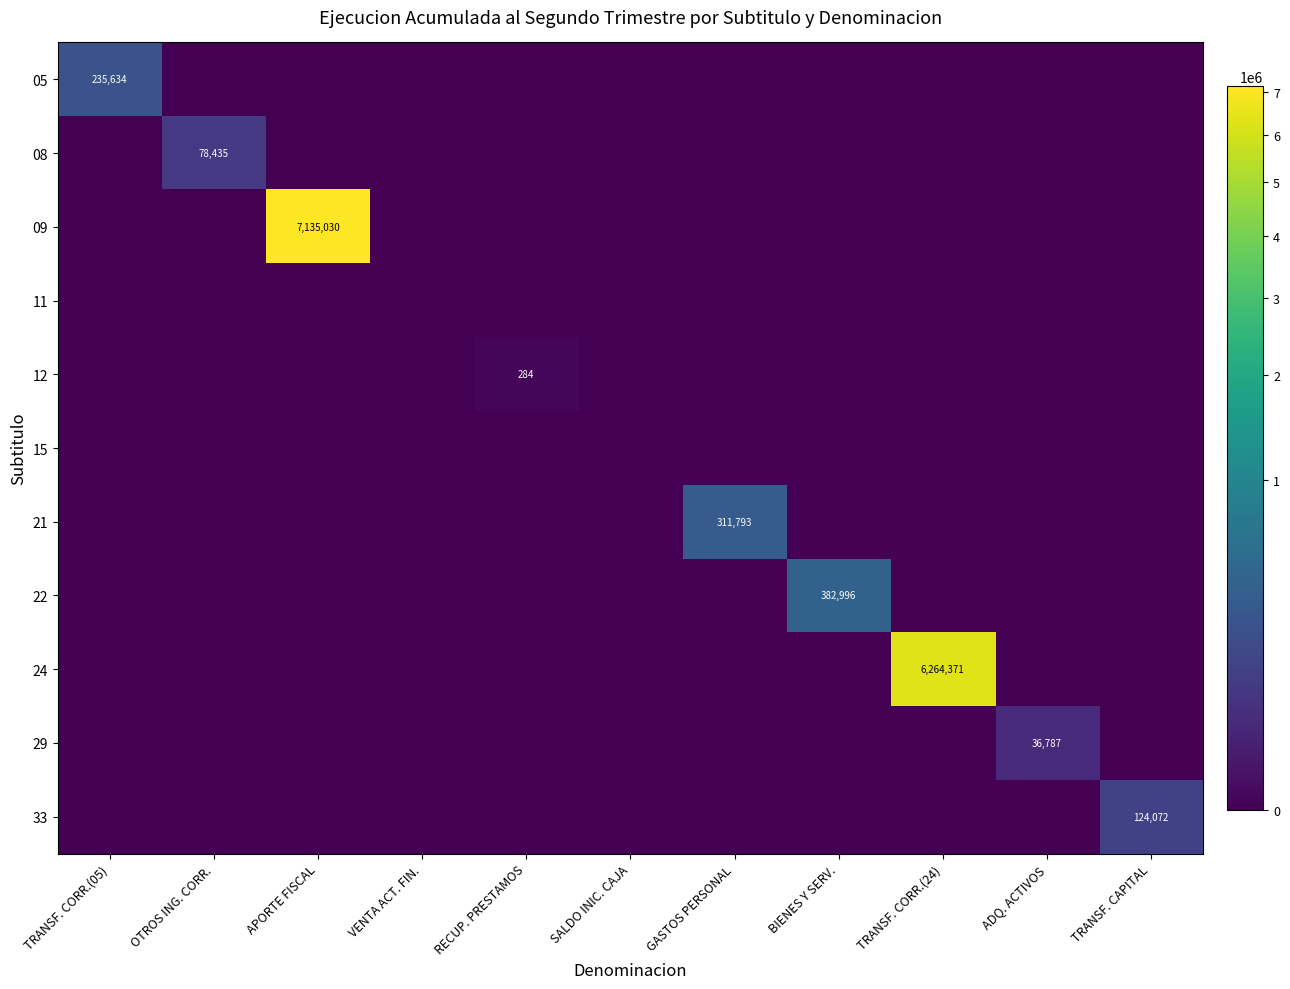

List the labels in order of 33 value, smallest first.

TRANSF. CORR.(05), OTROS ING. CORR., APORTE FISCAL, VENTA ACT. FIN., RECUP. PRESTAMOS, SALDO INIC. CAJA, GASTOS PERSONAL, BIENES Y SERV., TRANSF. CORR.(24), ADQ. ACTIVOS, TRANSF. CAPITAL